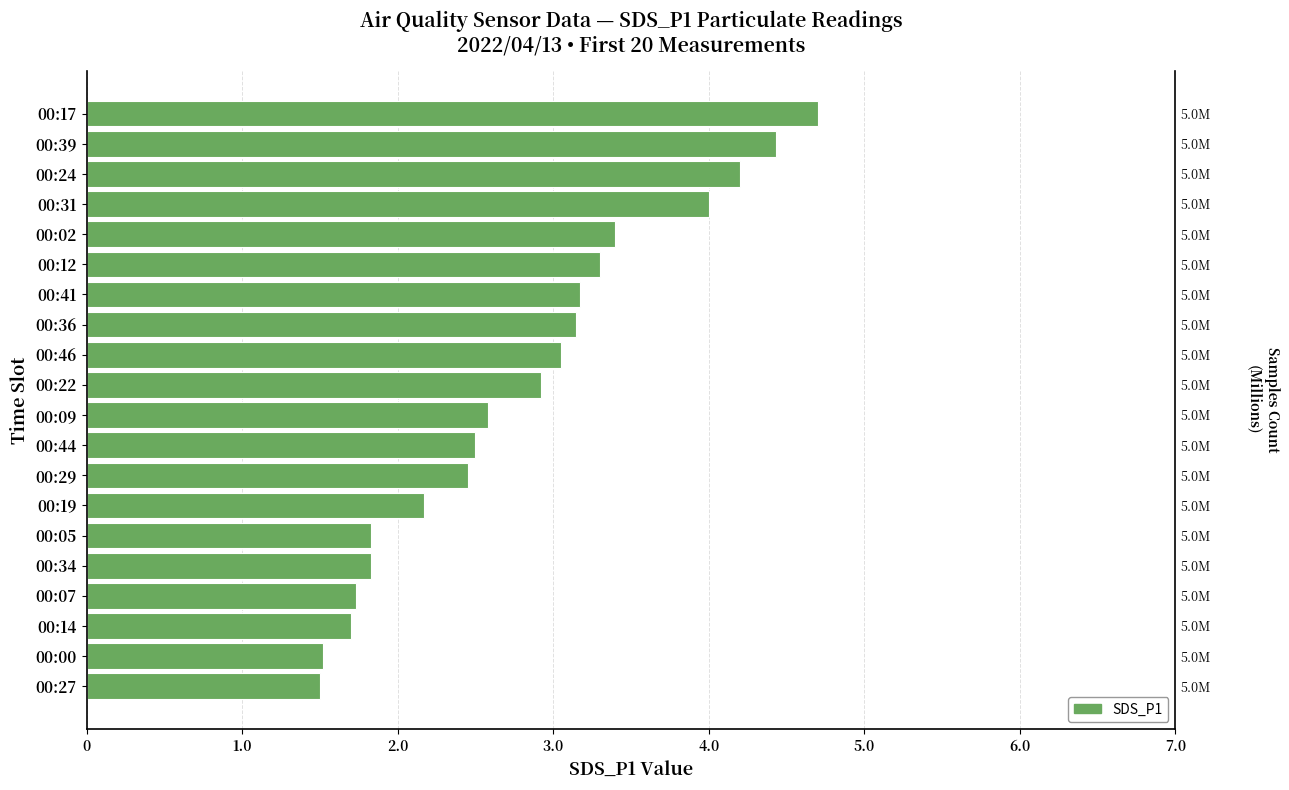

How many bars are there in total?

20